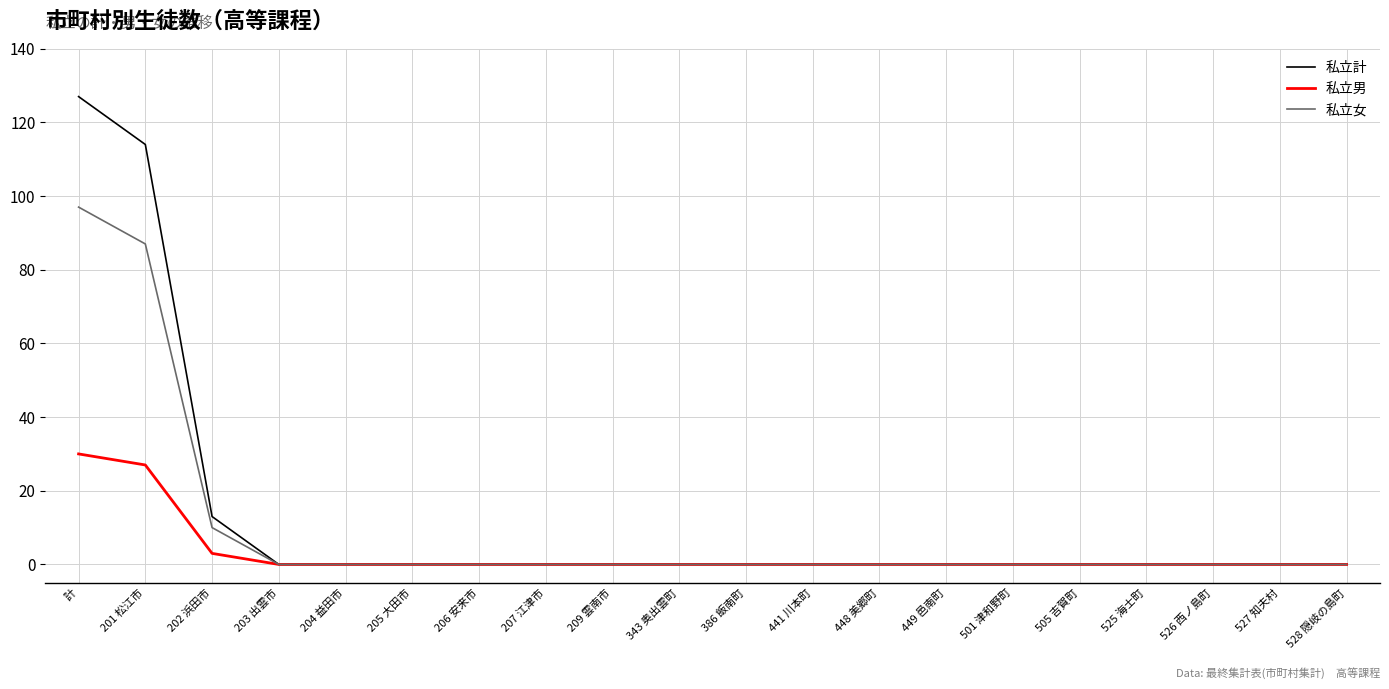

What position from the left is 205 大田市?

6